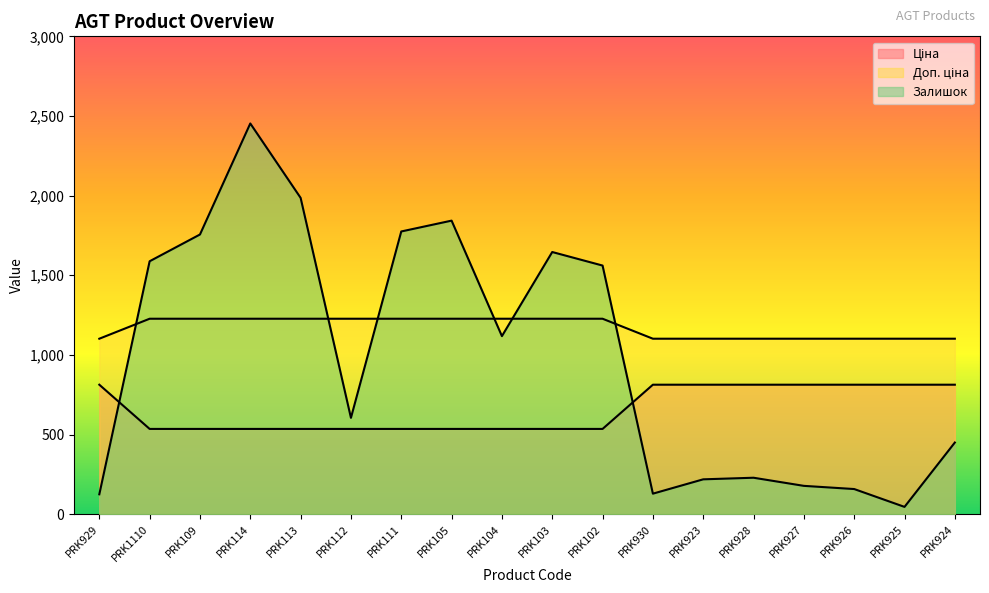

What is the average value of the Доп. ціна series?

1171.4